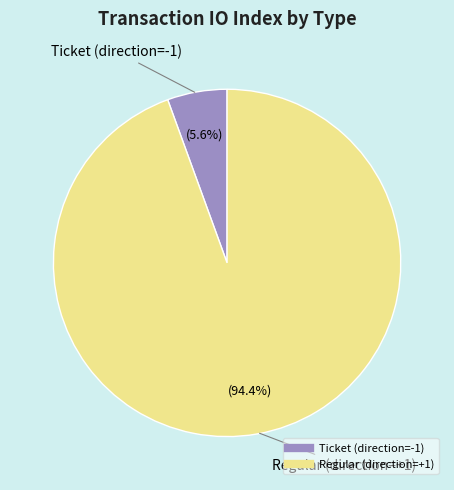

To the nearest percent, what is the combined percentage of Regular (direction=+1) and Ticket (direction=-1)?

100%